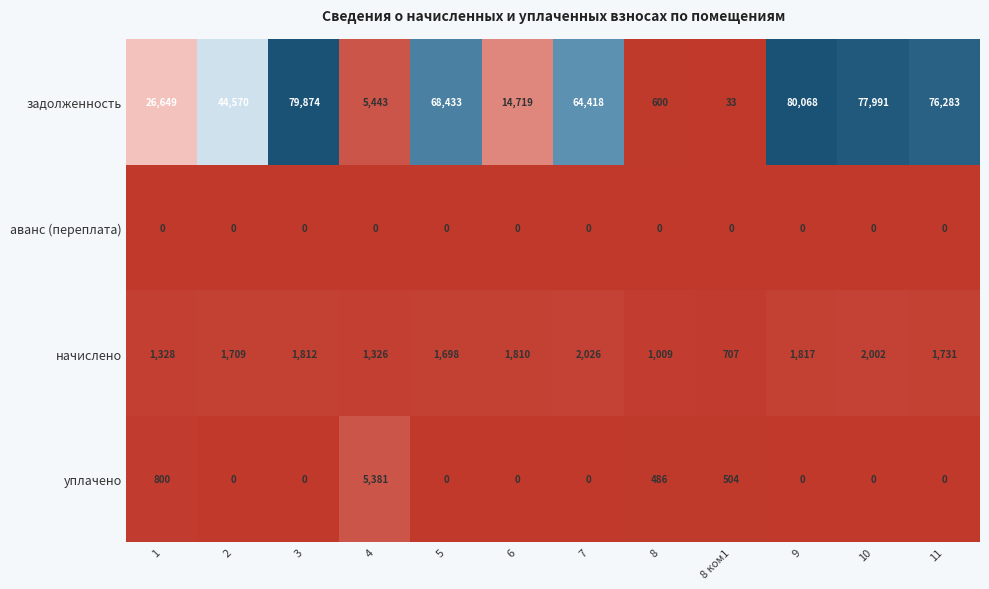

Between 1 and 2, which series saw the biggest shift?

задолженность